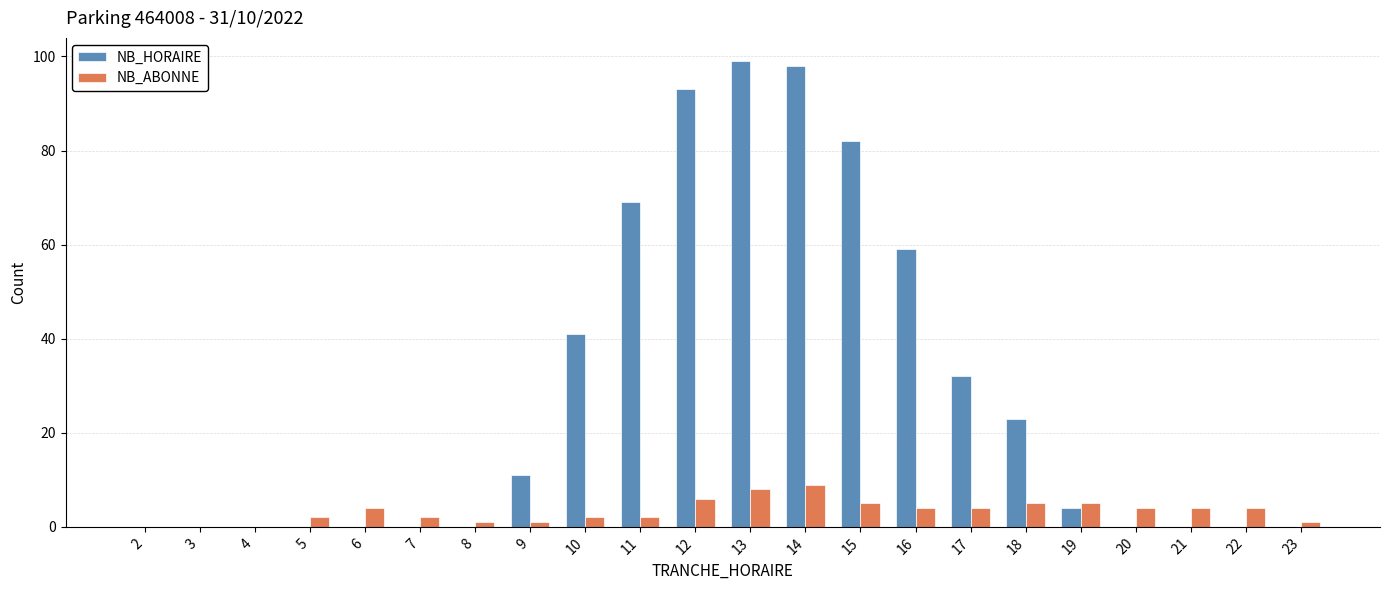

What are all the series names shown in the legend?

NB_HORAIRE, NB_ABONNE